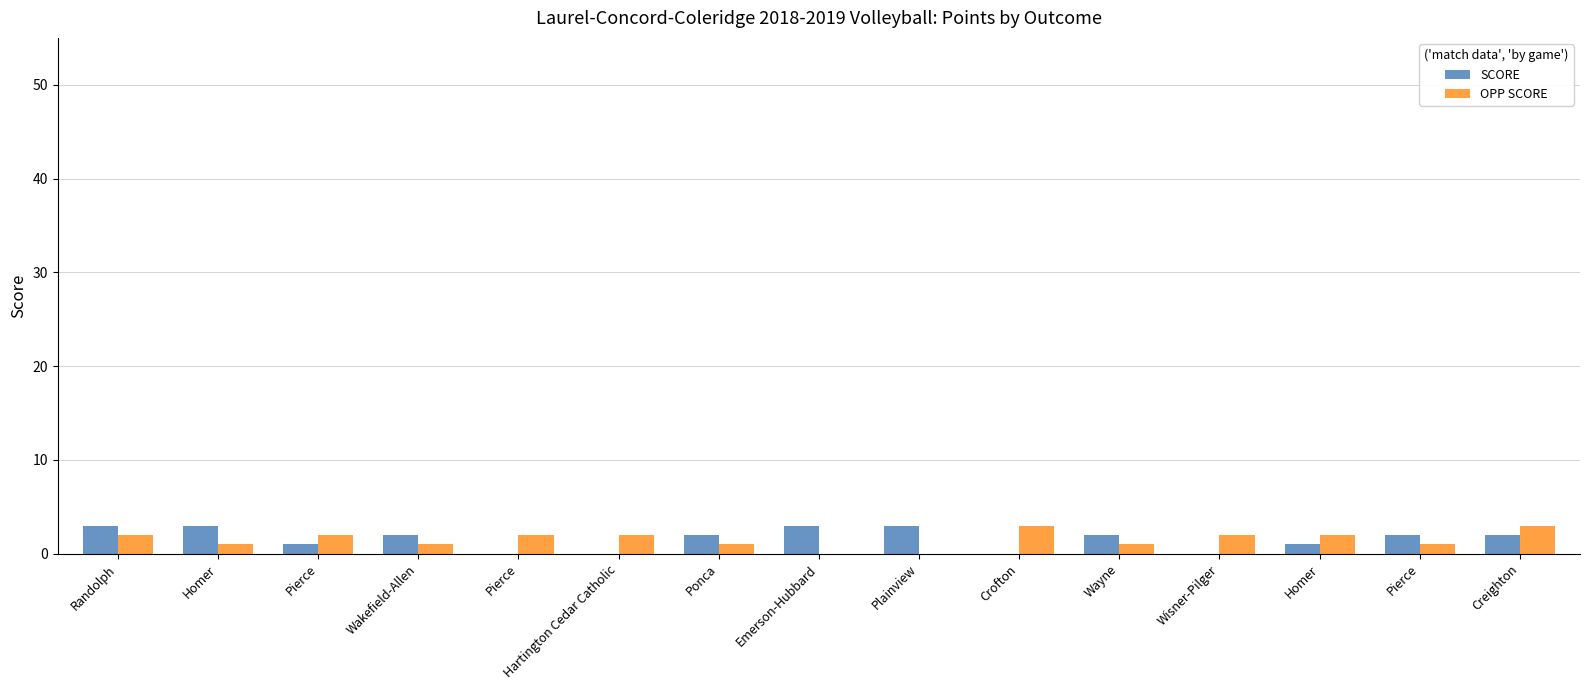

Count the OPP SCORE values in the range 1 to 2.

11